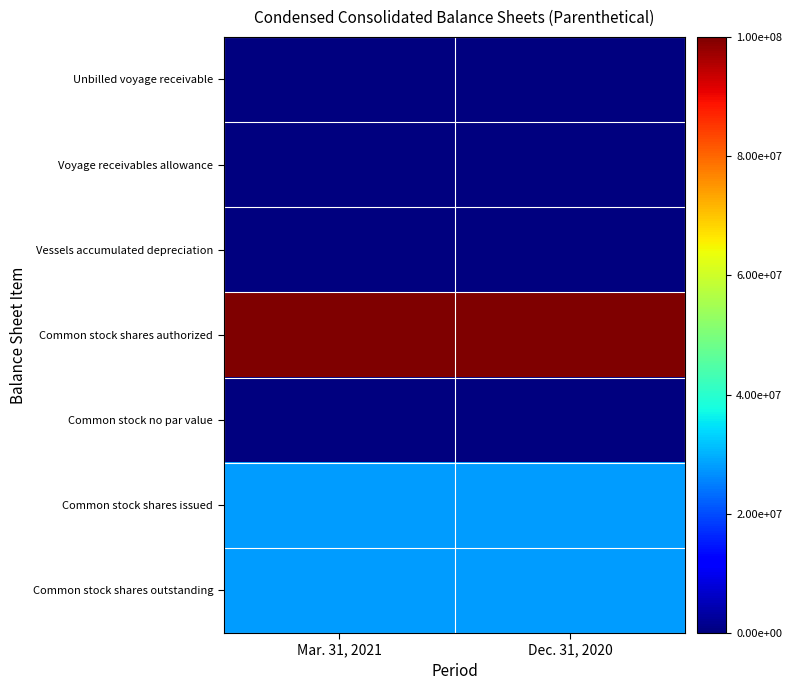

Reading right to left, transcribe all the data shown in this chart.

Unbilled voyage receivable: Dec. 31, 2020=38430	Mar. 31, 2021=41807
Voyage receivables allowance: Dec. 31, 2020=55	Mar. 31, 2021=93
Vessels accumulated depreciation: Dec. 31, 2020=186084	Mar. 31, 2021=199215
Common stock shares authorized: Dec. 31, 2020=100000000	Mar. 31, 2021=100000000
Common stock no par value: Dec. 31, 2020=0	Mar. 31, 2021=0
Common stock shares issued: Dec. 31, 2020=28014877	Mar. 31, 2021=28055890
Common stock shares outstanding: Dec. 31, 2020=28014877	Mar. 31, 2021=28055890